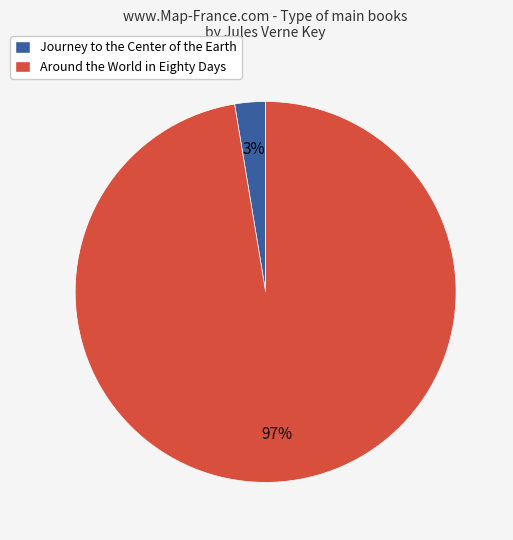

Rank the categories by value from highest to lowest.

Around the World in Eighty Days, Journey to the Center of the Earth